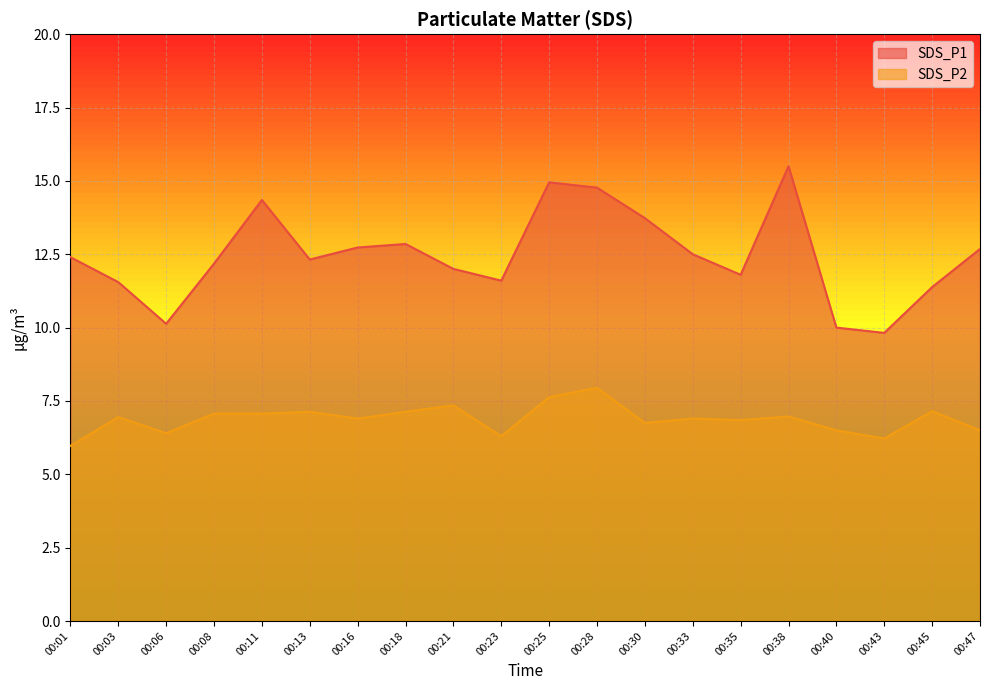

The SDS_P2 series shows 7.1 at 00:18. True or false?

True